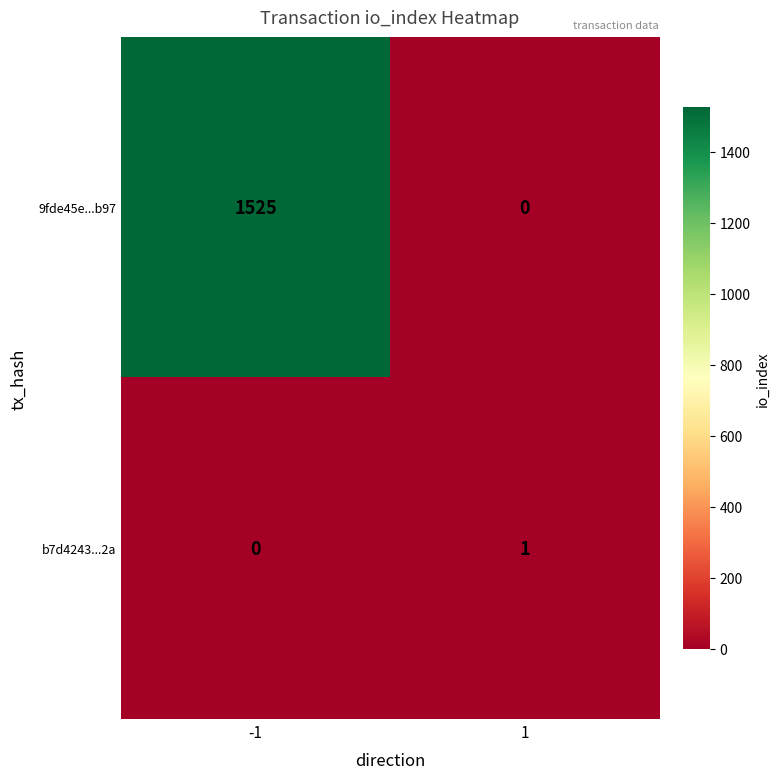

What is the highest value of the 9fde45e...b97 series?

1525